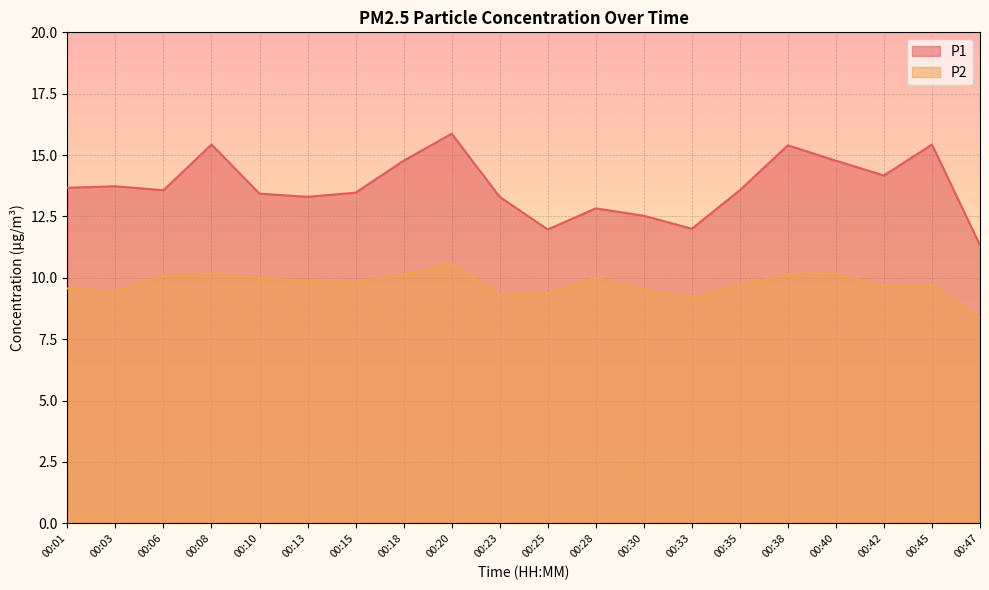

What is the difference between the second highest and second lowest values in the P2 series?

1.0